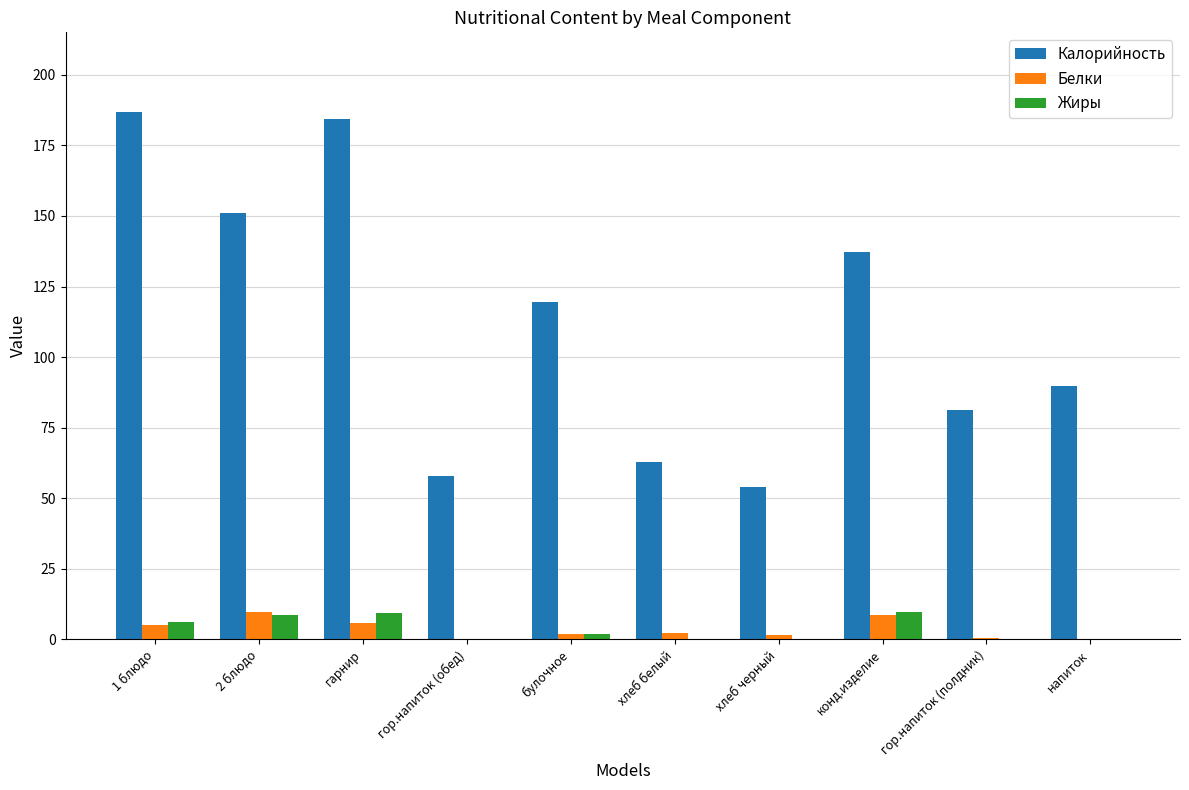

Which series has the largest total across all categories?

Калорийность